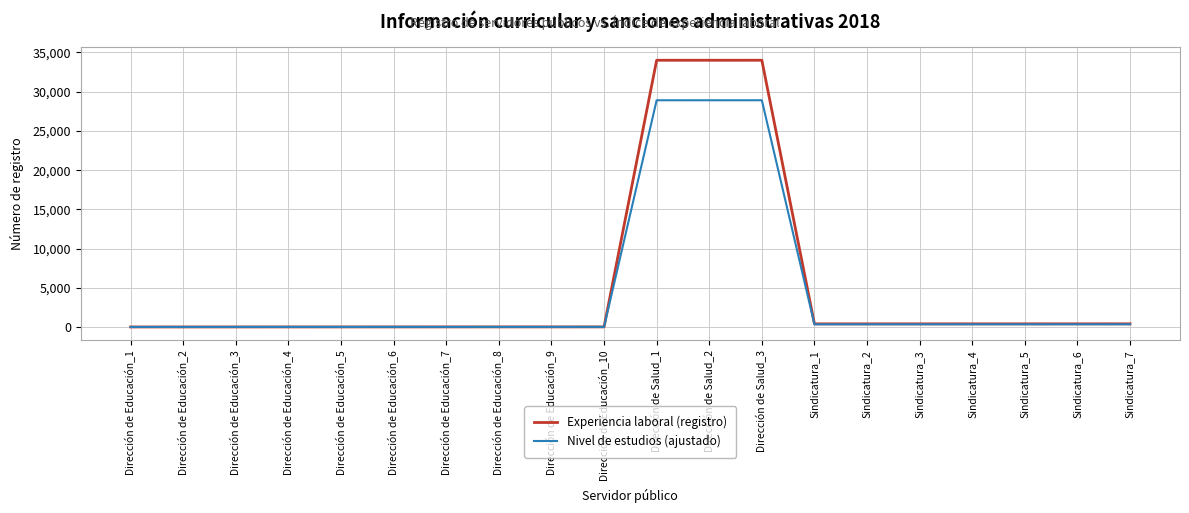

Which series has the widest spread of values?

Experiencia laboral (registro)